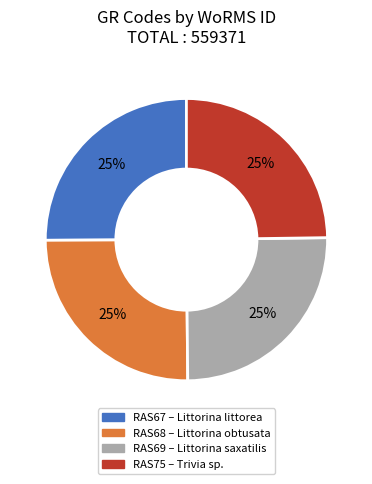

Is there a majority slice in this chart?

No